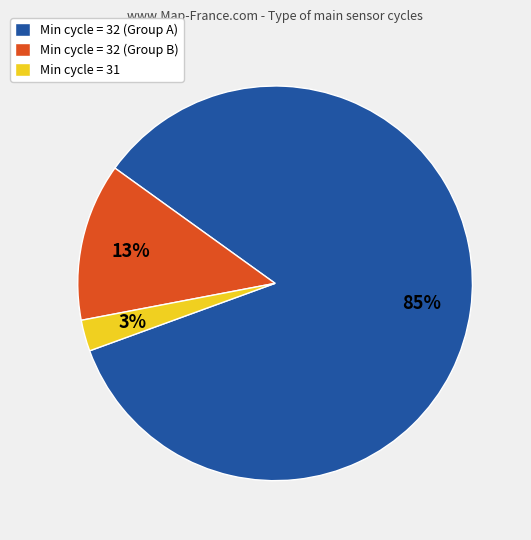

Between Min cycle = 32 (Group A) and Min cycle = 31, which is larger?

Min cycle = 32 (Group A)